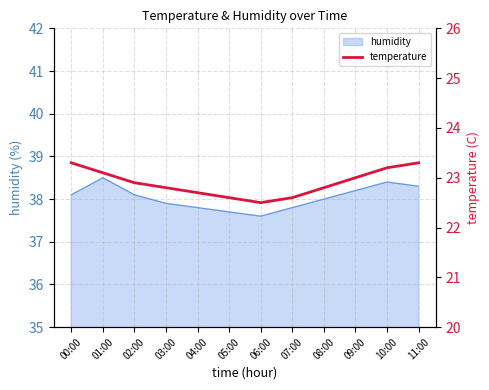

The chart shows a value of 23.2 at 10:00. True or false?

True